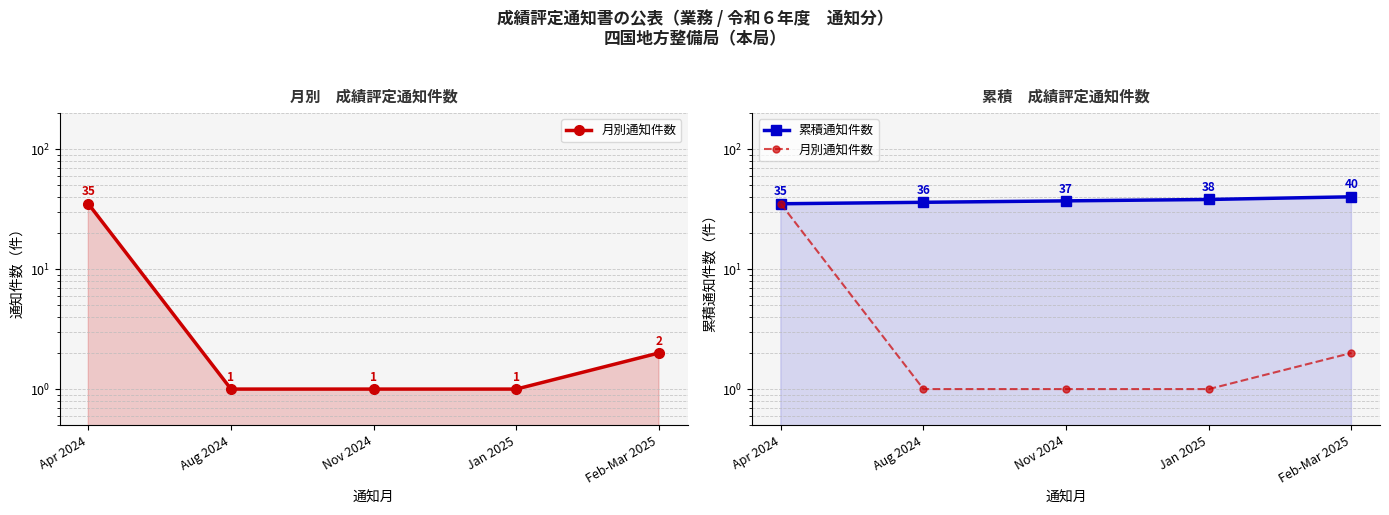

Is the value of 月別通知件数 at Aug 2024 greater than the value of 累積通知件数 at Nov 2024?

No